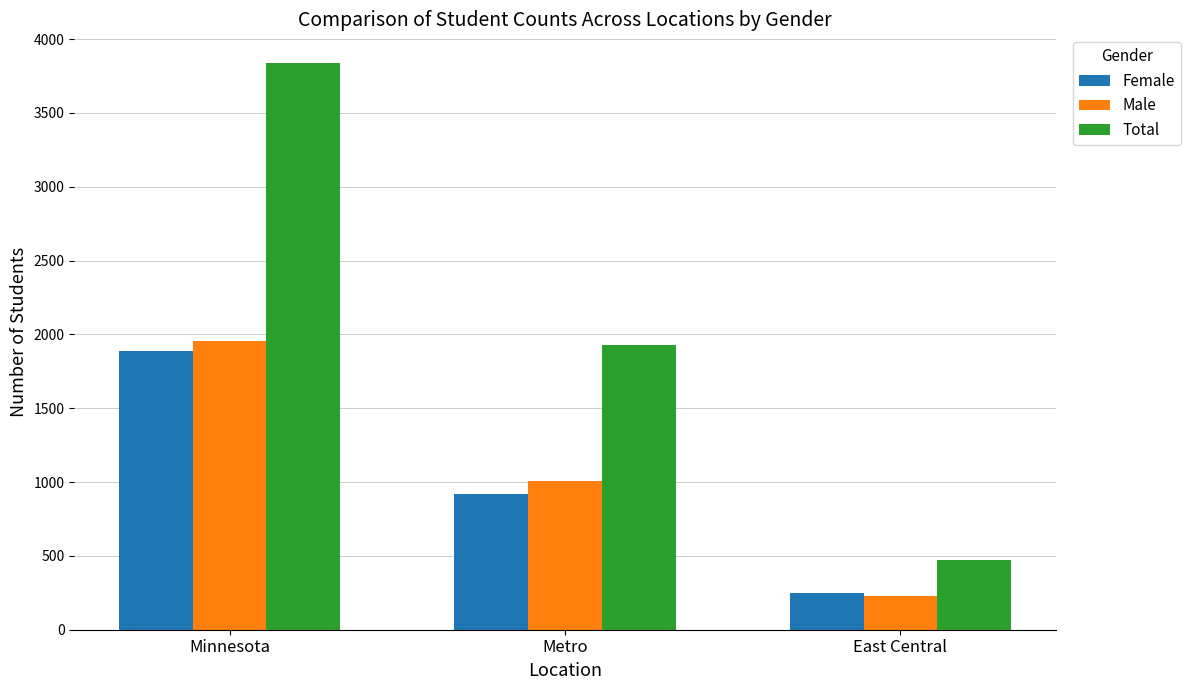

At which label does Male first exceed 1009?

Minnesota